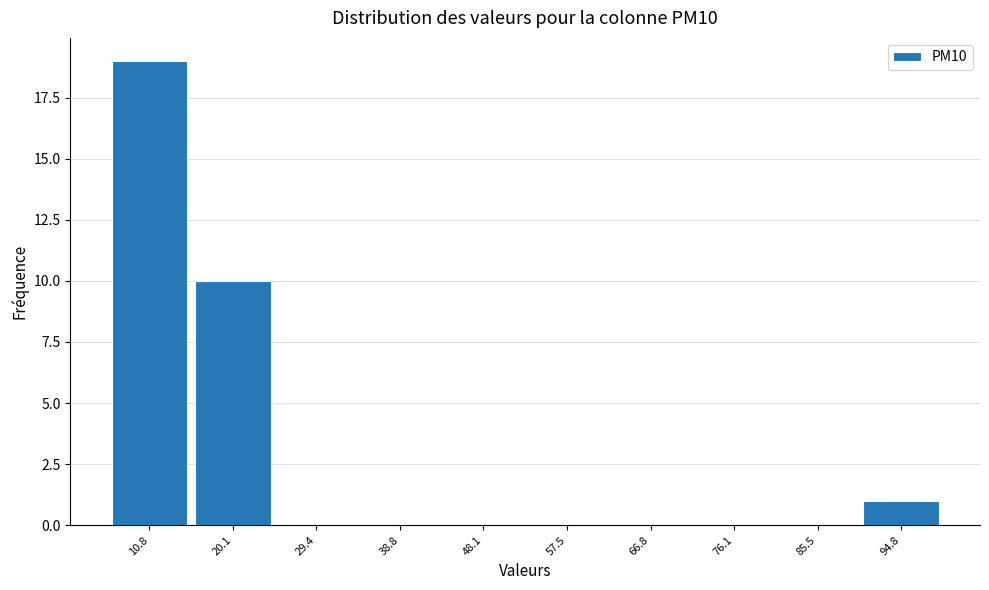

Which range on the x-axis has the tallest bar?

6 to 15